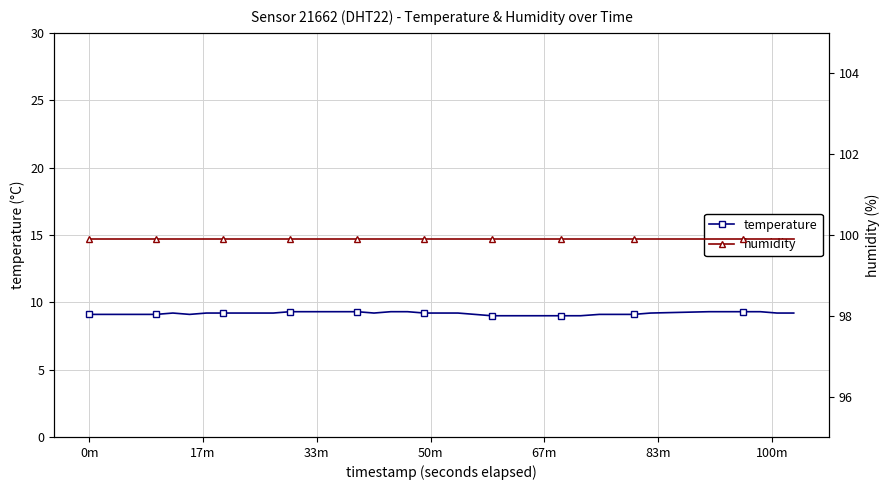

What is the maximum value for temperature?

9.3